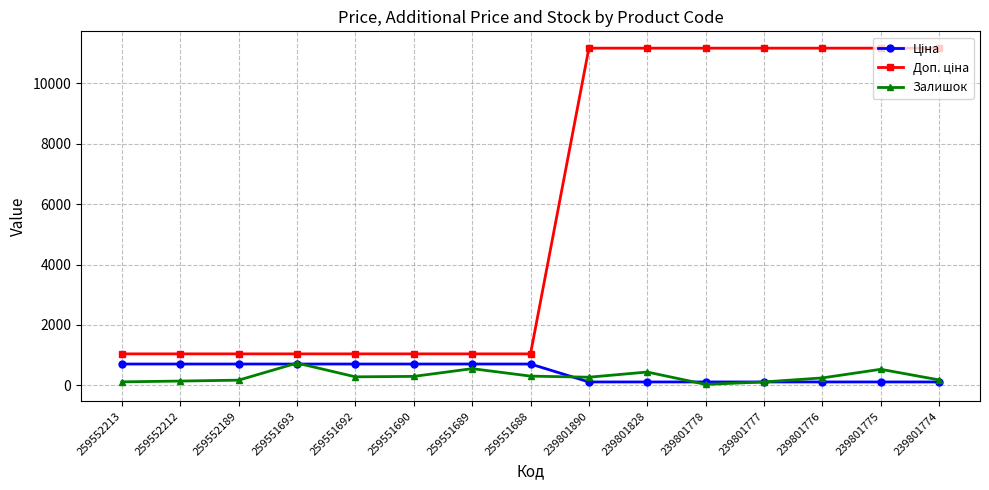

What is the greatest value displayed?

11169.0